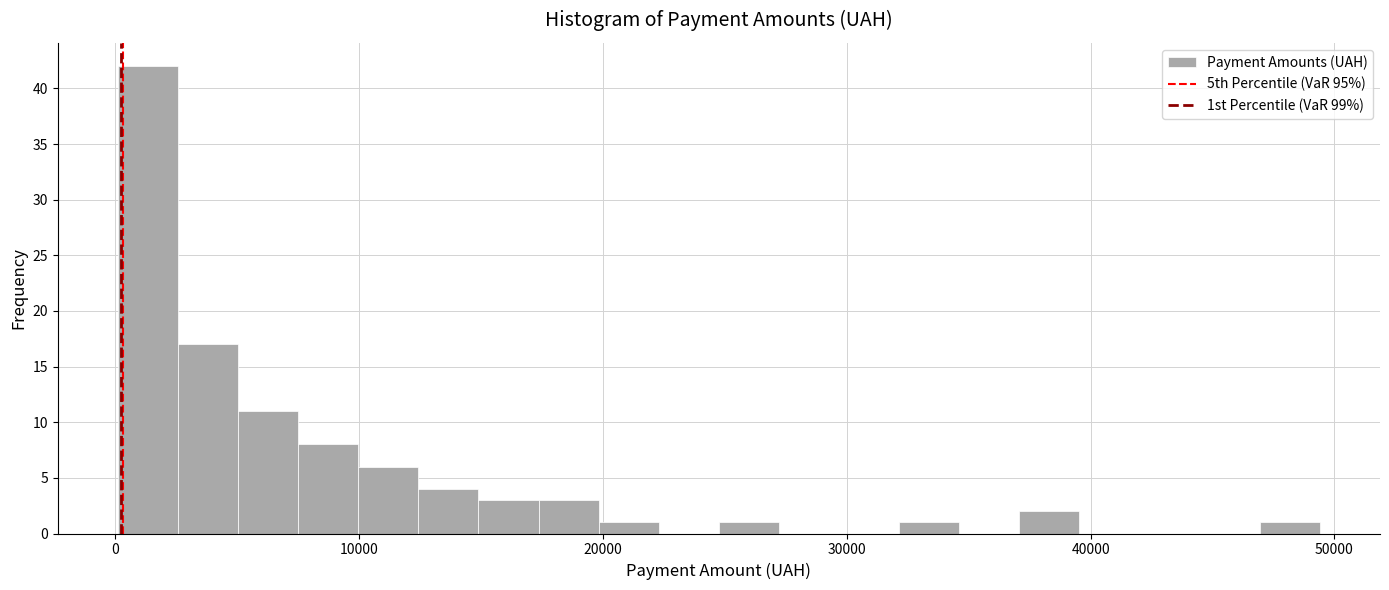

Read against the x-axis, roughly where is the centre of the tallest bar?

1000